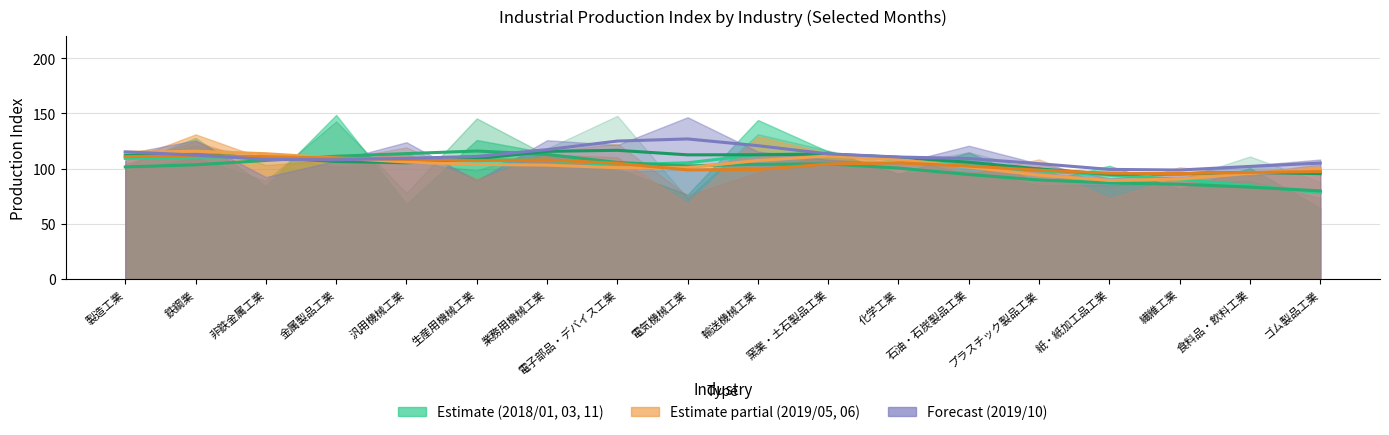

What is the difference between the 201811_line values at 電子部品・デバイス工業 and 鉄鋼業?

4.2